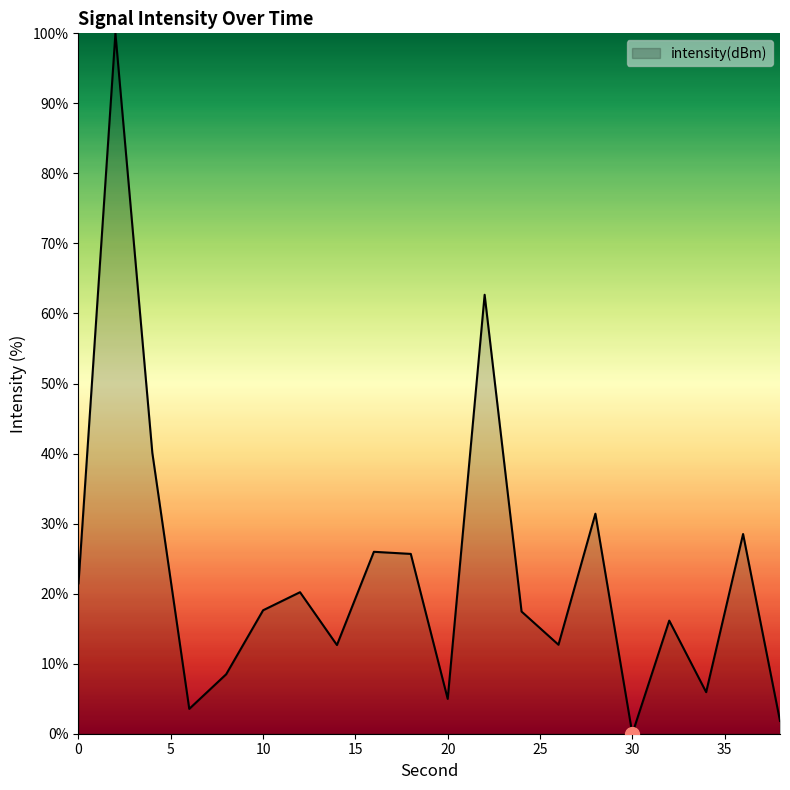

Reading left to right, extract all data points from this chart.

0=21.5	2=100.0	4=40.1	6=3.5	8=8.5	10=17.6	12=20.2	14=12.7	16=26.0	18=25.7	20=5.0	22=62.7	24=17.4	26=12.7	28=31.4	30=0.0	32=16.1	34=5.9	36=28.5	38=1.8